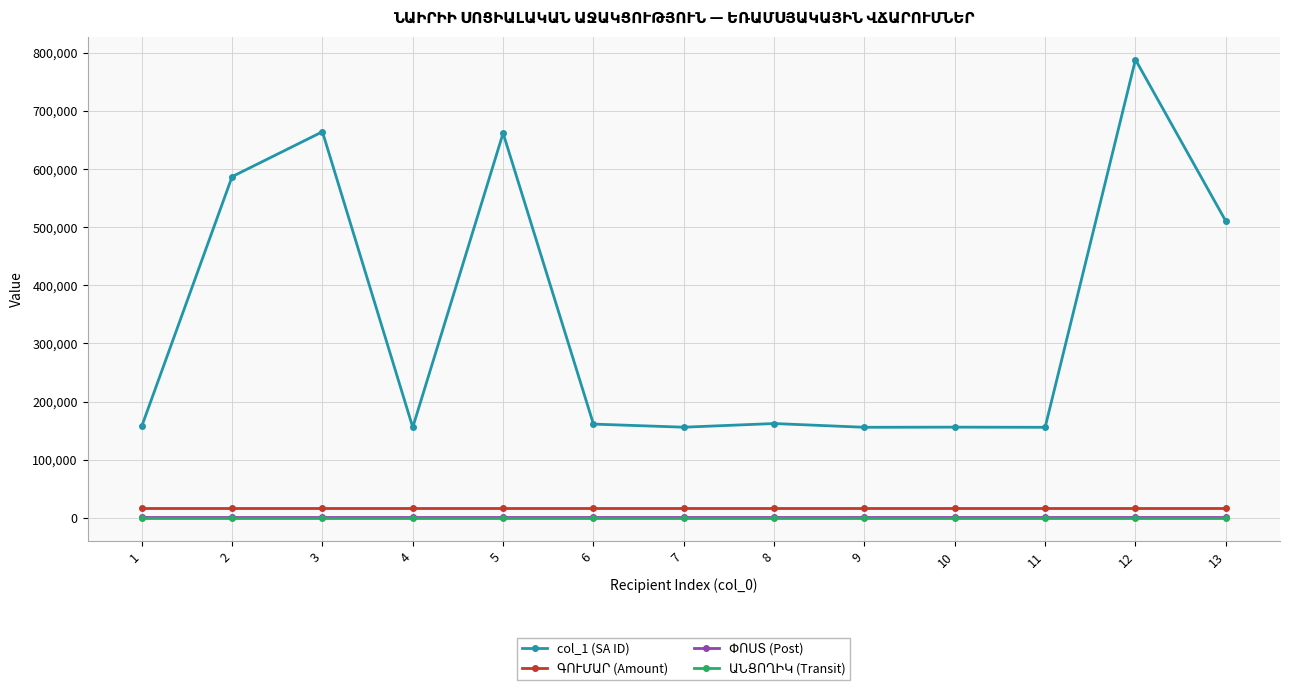

Does the chart display data point markers on the line(s)?

Yes